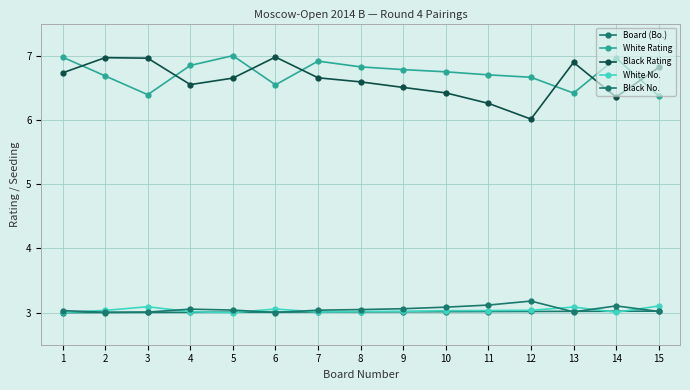

Reading left to right, list all the values displayed in this chart.

Board (Bo.): 3.0	3.0	3.0	3.0	3.0	3.0	3.0	3.0	3.0	3.0	3.0	3.0	3.0	3.0	3.0
White Rating: 7.0	6.7	6.4	6.8	7.0	6.5	6.9	6.8	6.8	6.7	6.7	6.7	6.4	7.0	6.4
Black Rating: 6.7	7.0	7.0	6.5	6.7	7.0	6.7	6.6	6.5	6.4	6.3	6.0	6.9	6.4	6.8
White No.: 3.0	3.0	3.1	3.0	3.0	3.1	3.0	3.0	3.0	3.0	3.0	3.0	3.1	3.0	3.1
Black No.: 3.0	3.0	3.0	3.1	3.0	3.0	3.0	3.0	3.1	3.1	3.1	3.2	3.0	3.1	3.0